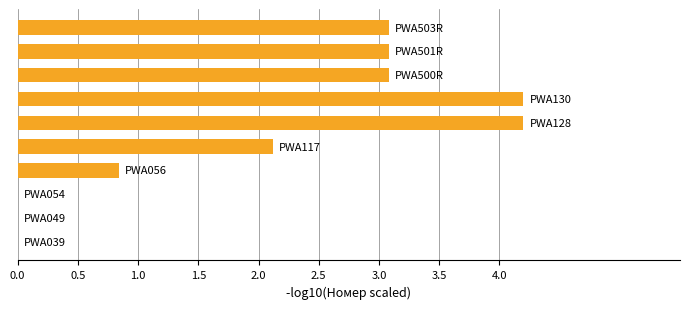

What is the maximum value shown in the chart?

4.2